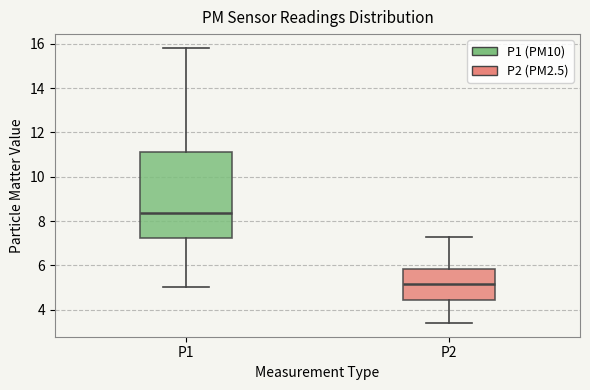

Where is the lower edge of the box for P2 on the y-axis? The values are not printed on the chart, so give them approximately, as read against the axis.

4.4